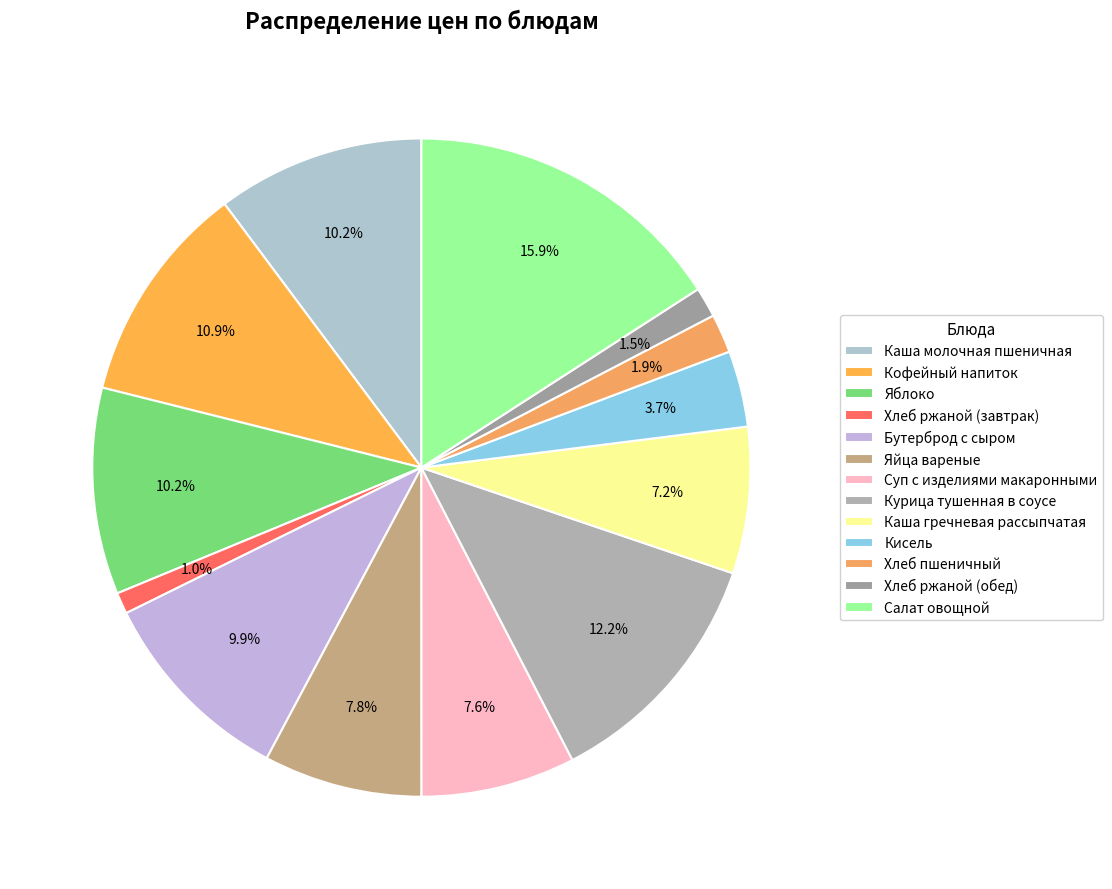

To the nearest percent, what portion does Каша молочная пшеничная represent?

10%